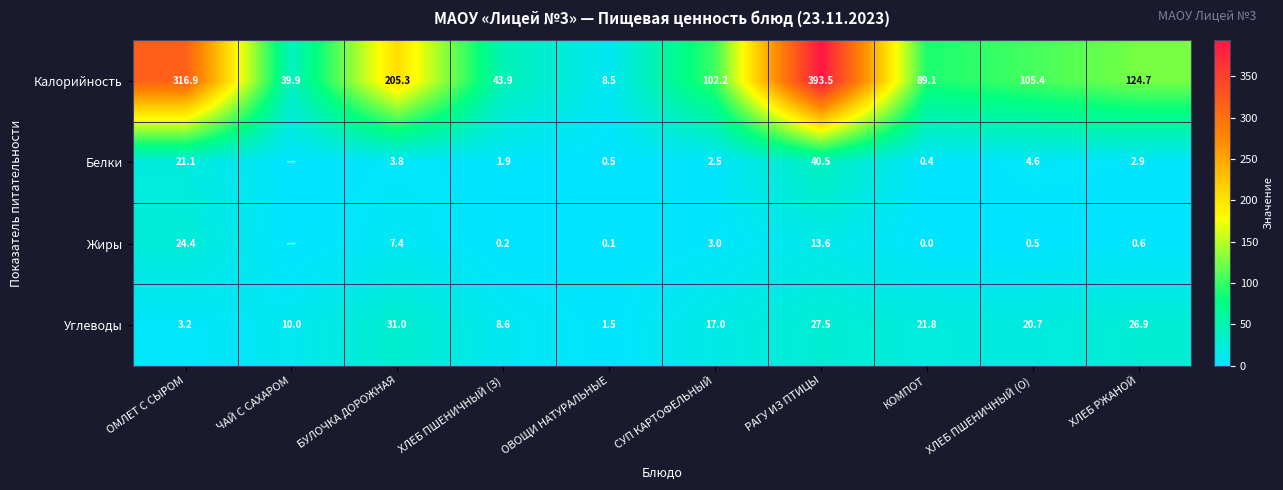

At which label does Калорийность first exceed 105?

ОМЛЕТ С СЫРОМ